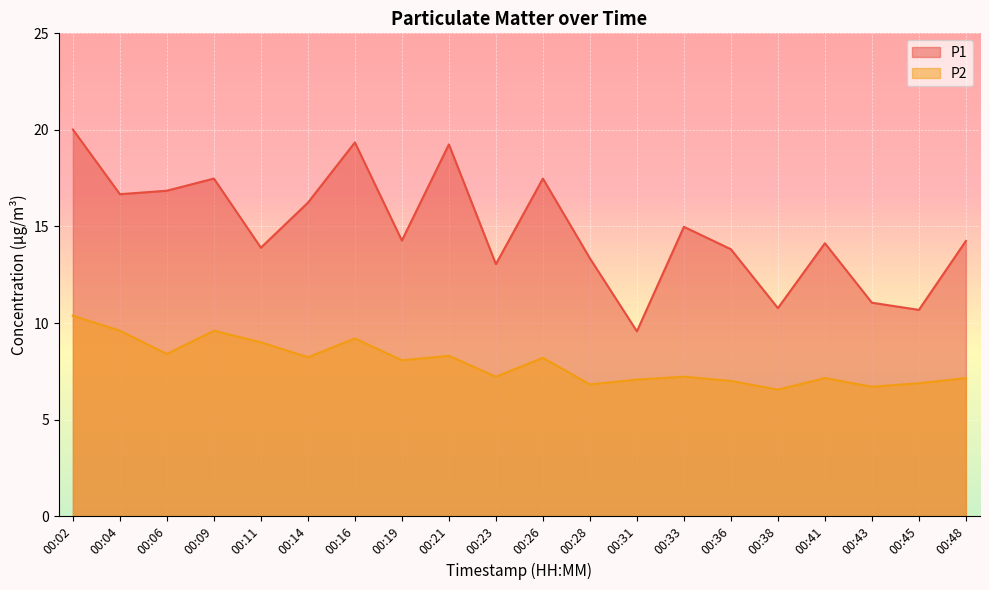

True or false: P1 and P2 intersect in this chart.

False